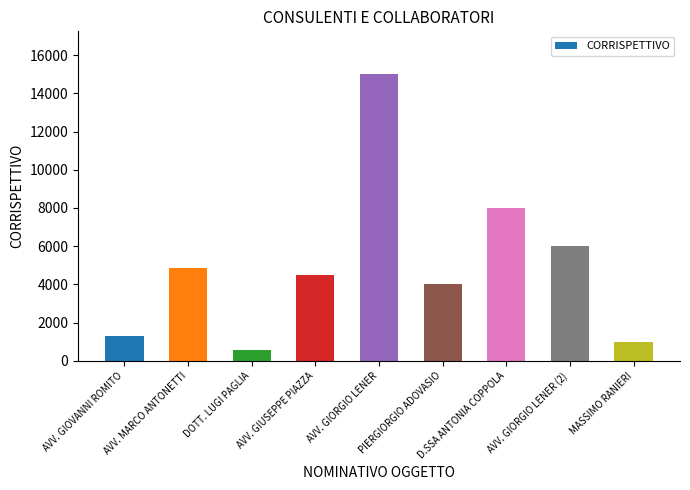

What is the greatest value displayed?

15000.0